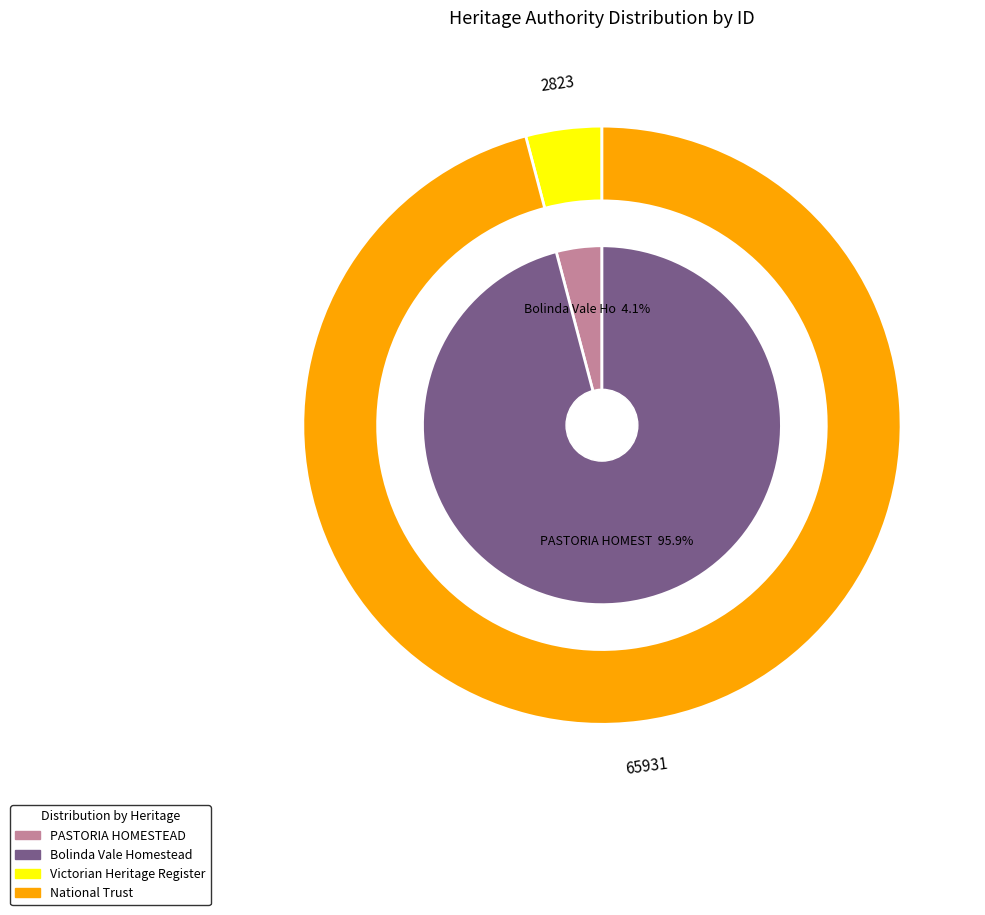

Rank the categories by value from lowest to highest.

PASTORIA HOMESTEAD, Bolinda Vale Homestead